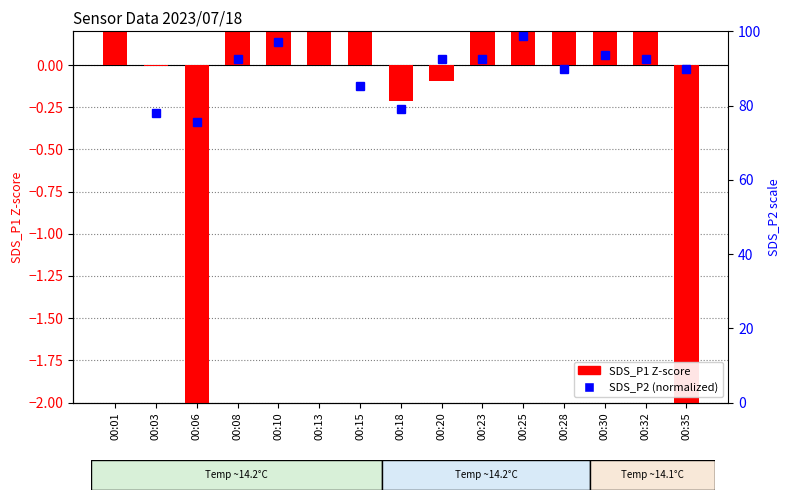

Reading right to left, extract all data points from this chart.

00:35=-2.6	00:32=0.2	00:30=0.5	00:28=0.5	00:25=0.6	00:23=0.5	00:20=-0.1	00:18=-0.2	00:15=0.4	00:13=0.4	00:10=0.6	00:08=0.5	00:06=-2.2	00:03=-0.0	00:01=0.9